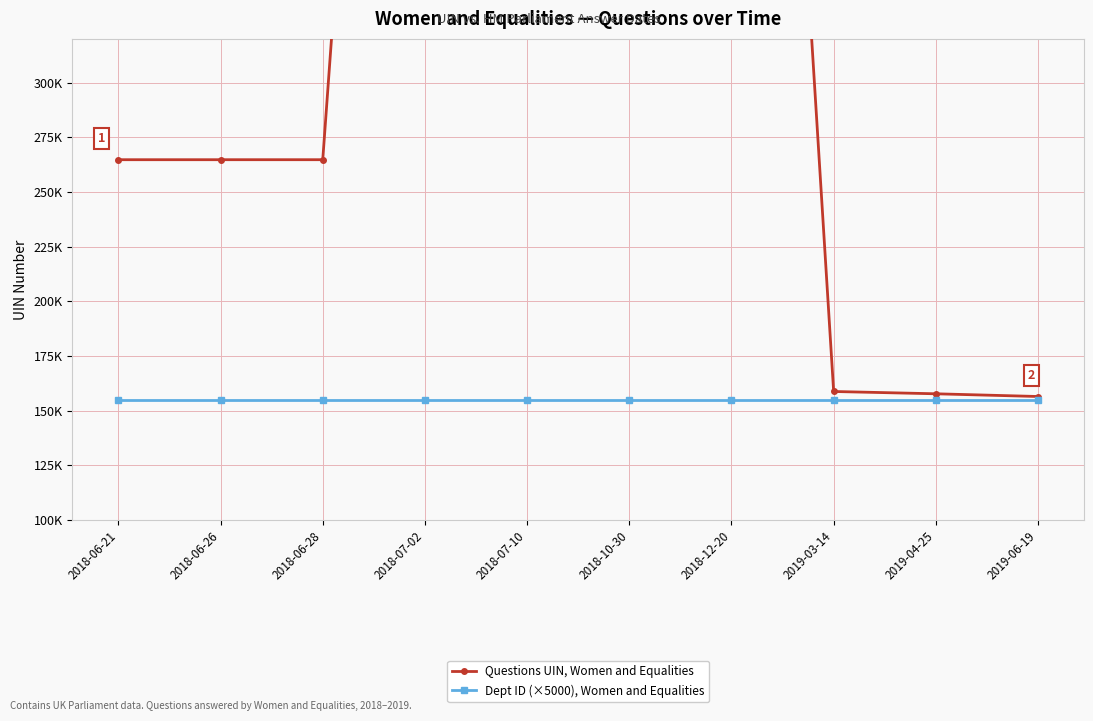

What is the minimum value shown in the chart?

155000